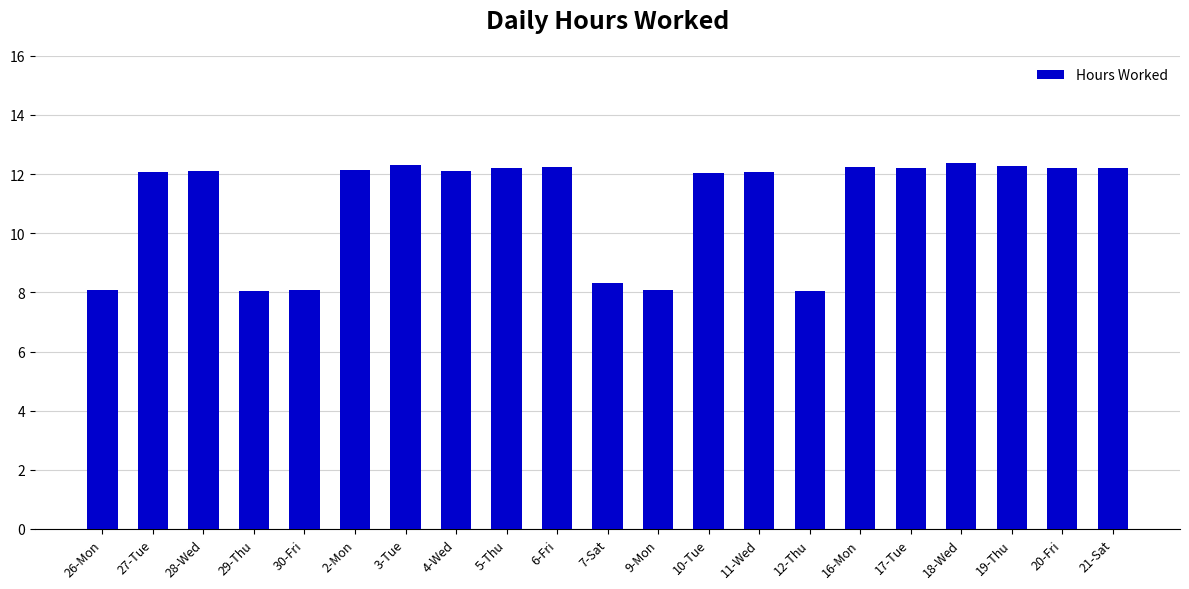

What is the greatest value displayed?

12.4